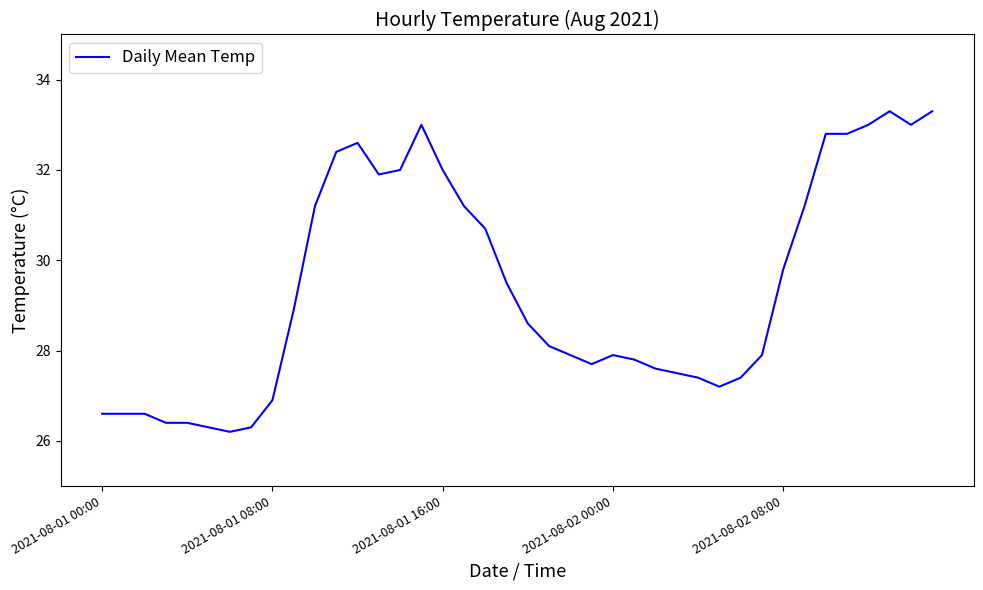

What is the smallest value displayed?

26.2